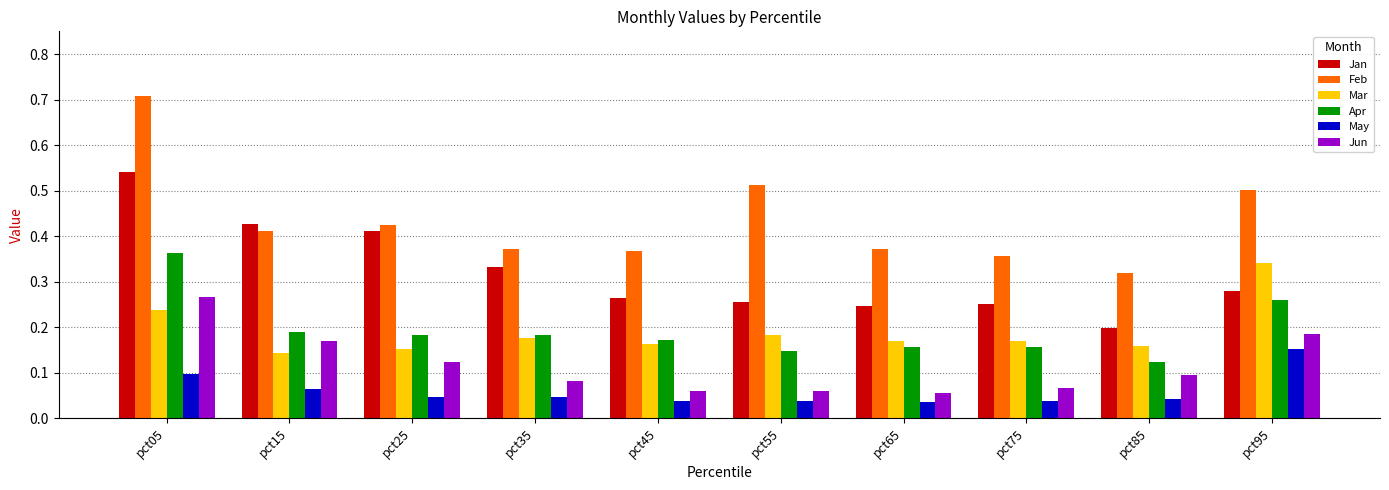

What is the sum of all Mar values?

1.9